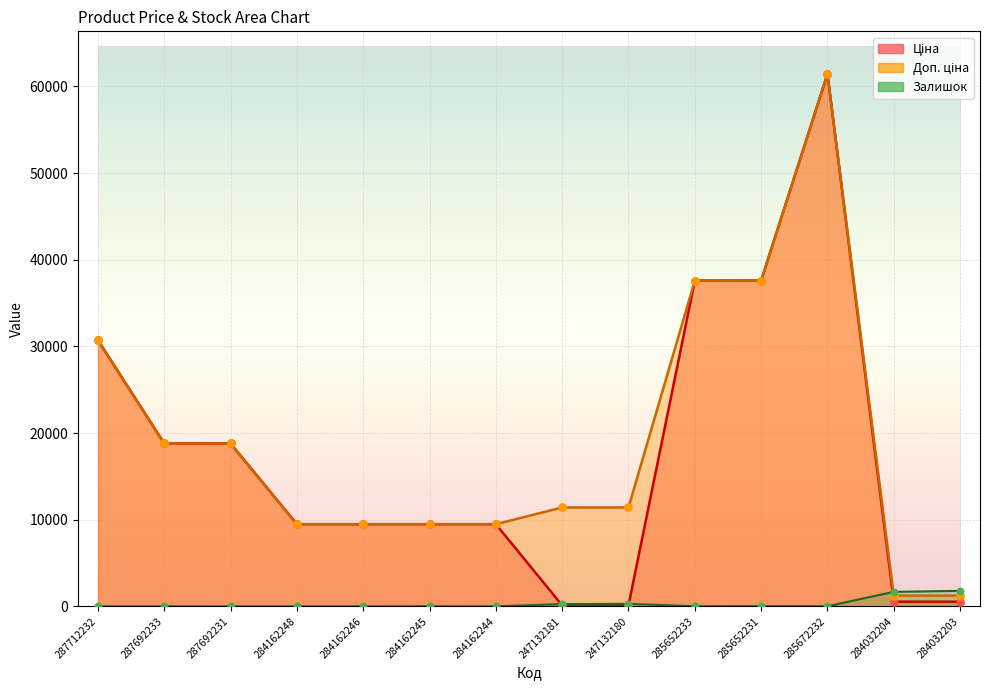

Which series has the largest total across all categories?

Доп. ціна